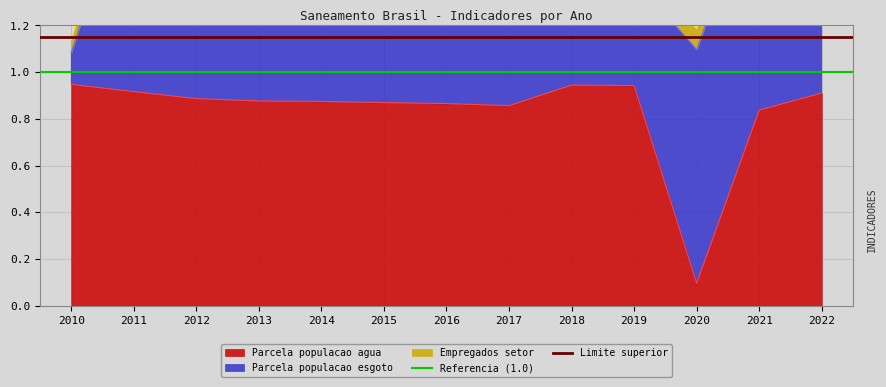

What is the value of the Limite superior point at the 2nd from the left?

1.1